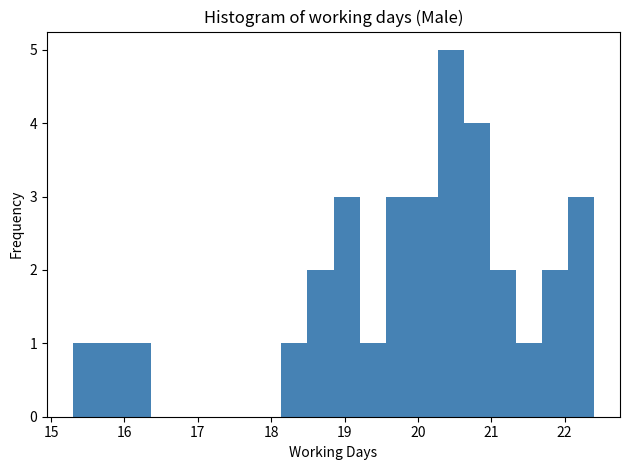

Read against the x-axis, roughly where is the centre of the tallest bar?

20.4